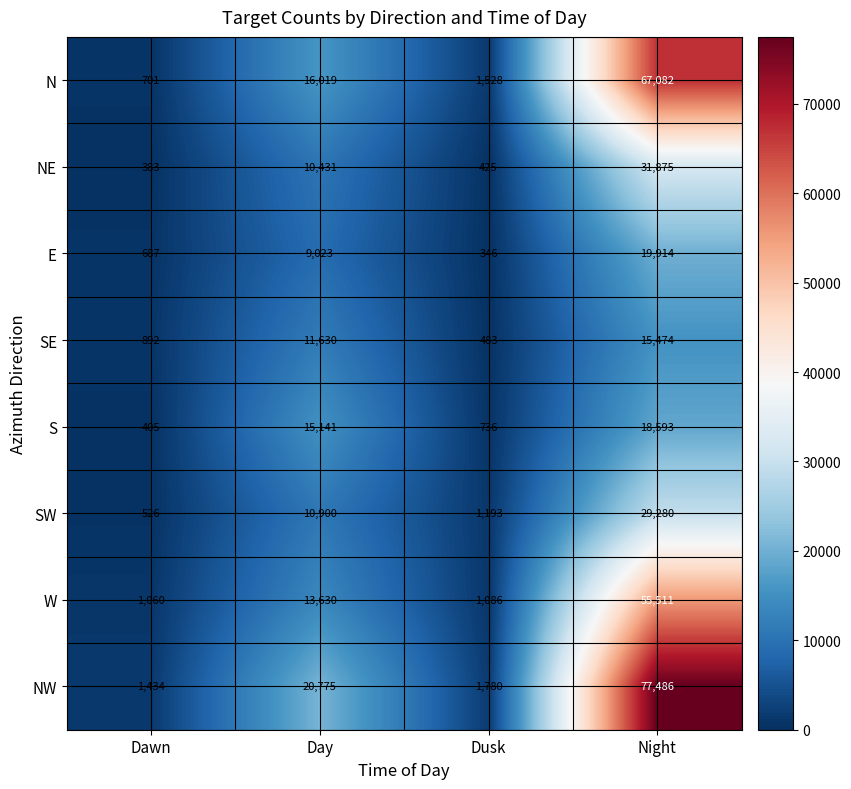

Read the SE value at Night, to the nearest 50.

15450